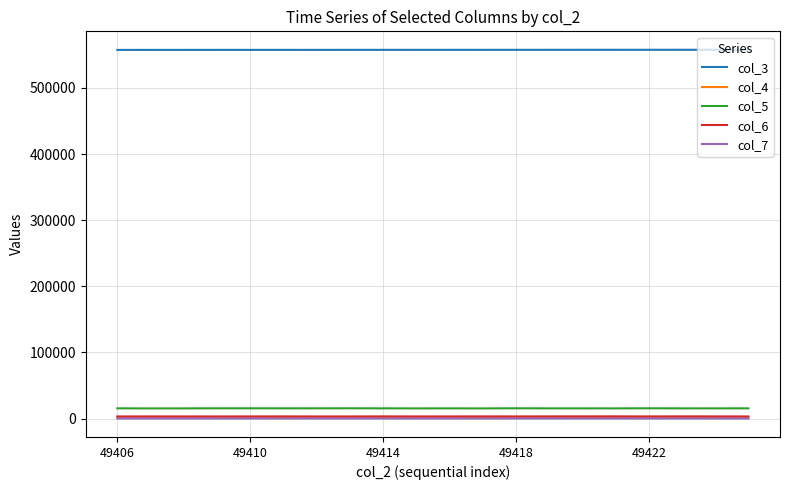

What is the greatest value displayed?

557667